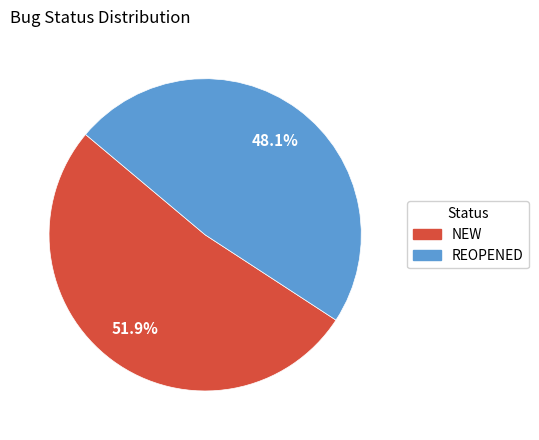

What is the smallest slice in the pie chart?

REOPENED